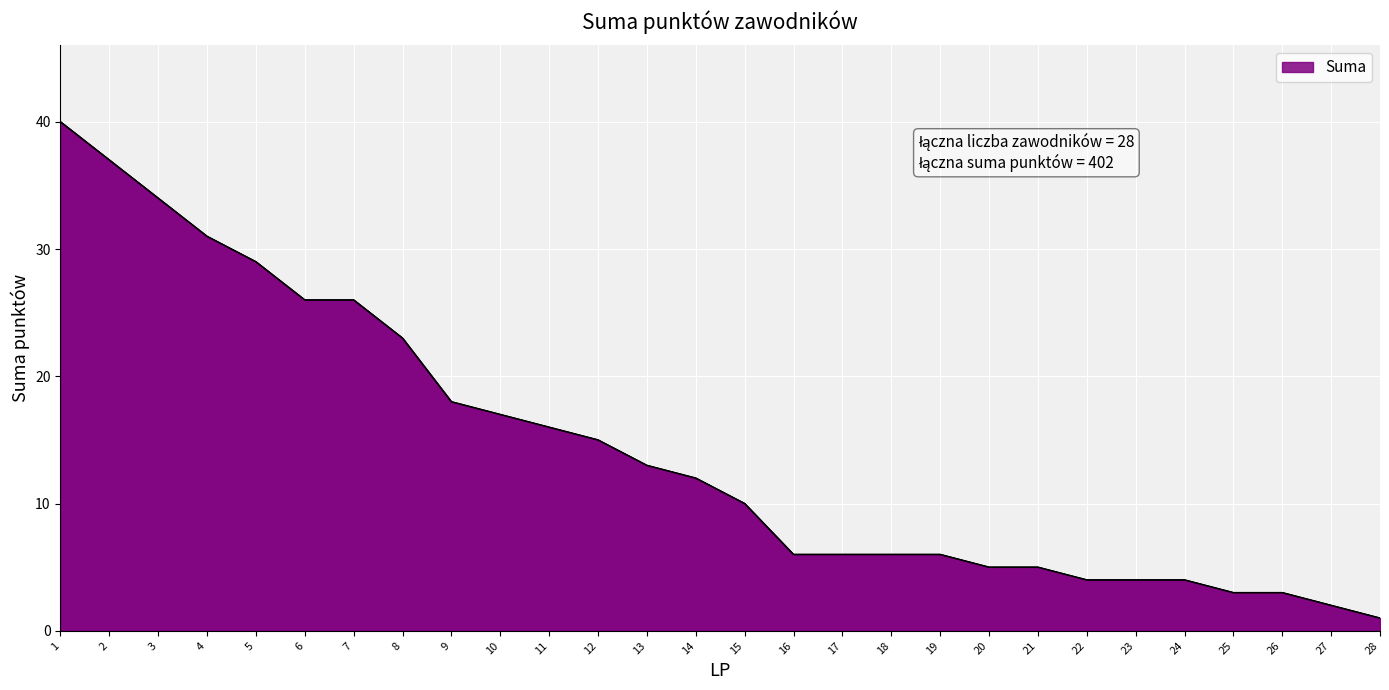

What is the change in value from 15 to 24?

-6